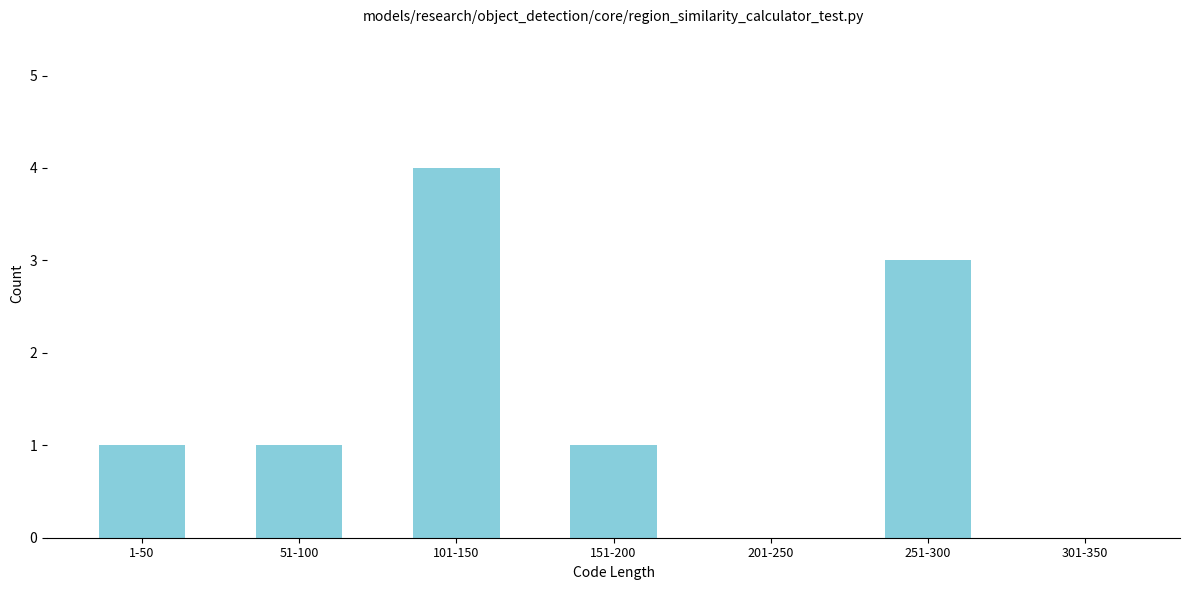

Reading left to right, extract all data points from this chart.

1-50=1	51-100=1	101-150=4	151-200=1	201-250=0	251-300=3	301-350=0